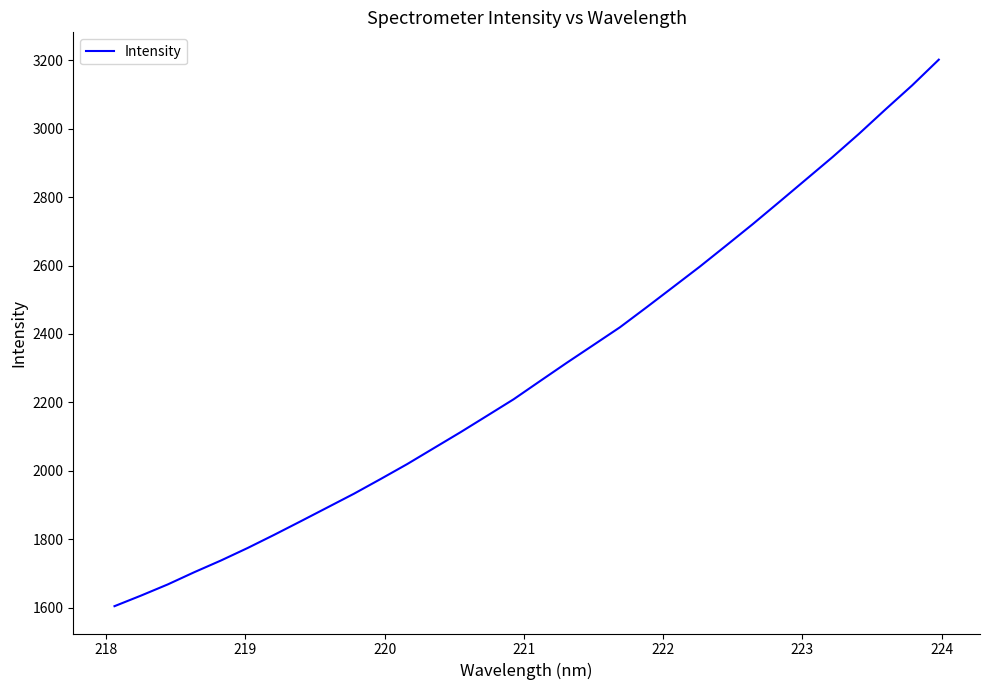

What is the difference between the maximum and minimum values?

1598.4